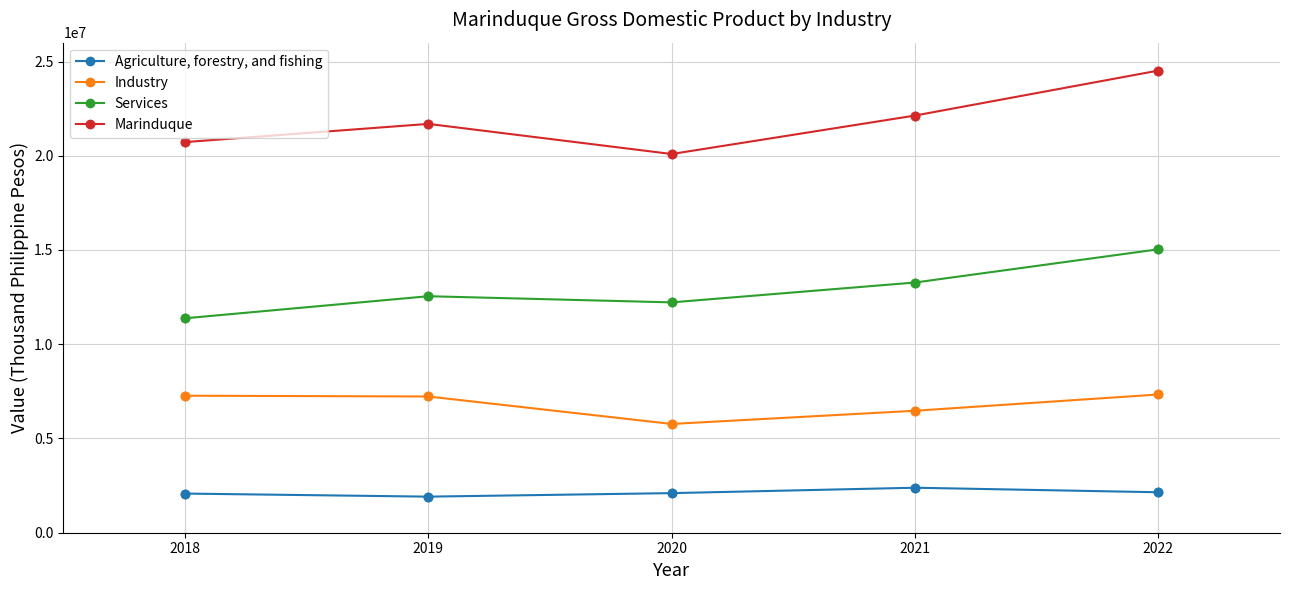

What are all the series names shown in the legend?

Agriculture, forestry, and fishing, Industry, Services, Marinduque